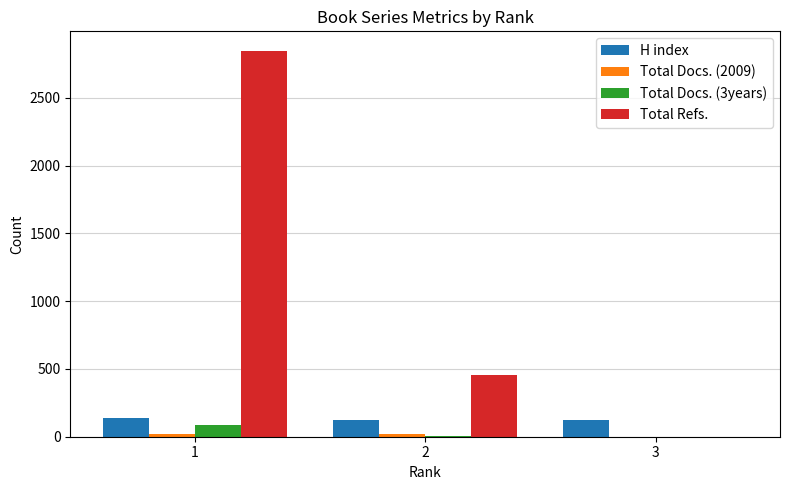

True or false: Total Refs. has a value of 456 at 2.

True